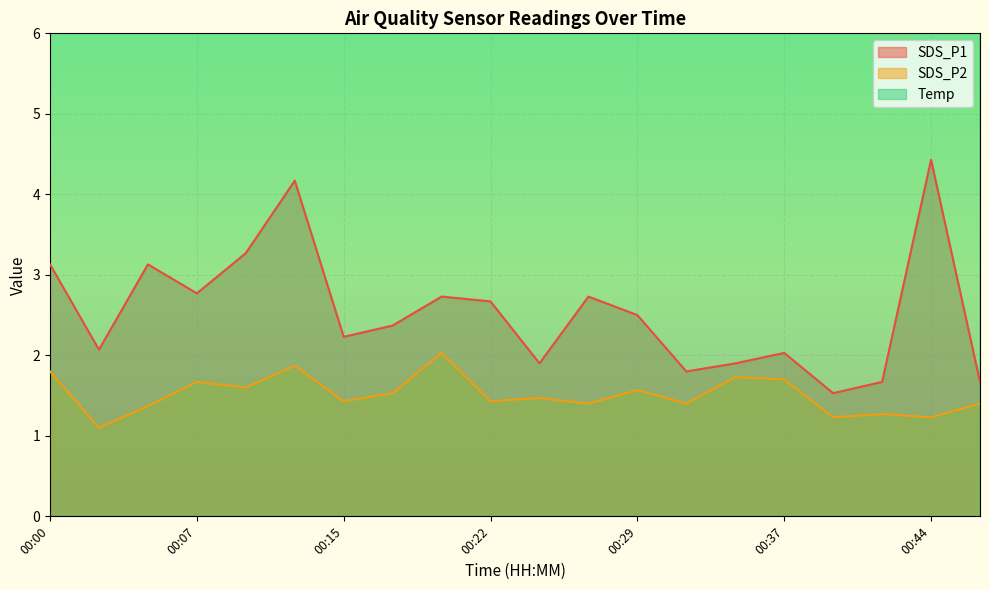

Which series has the widest spread of values?

SDS_P1